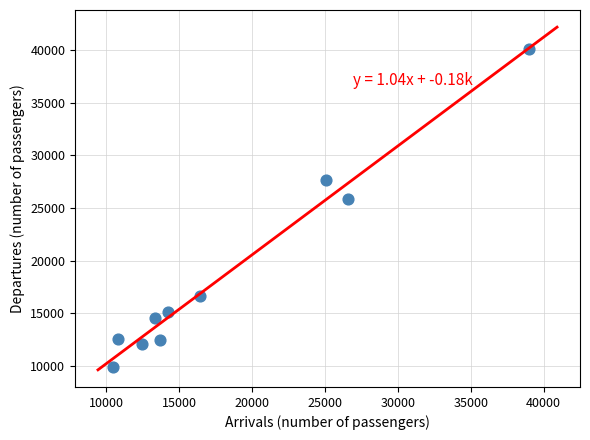

What is the average Y value?

18688